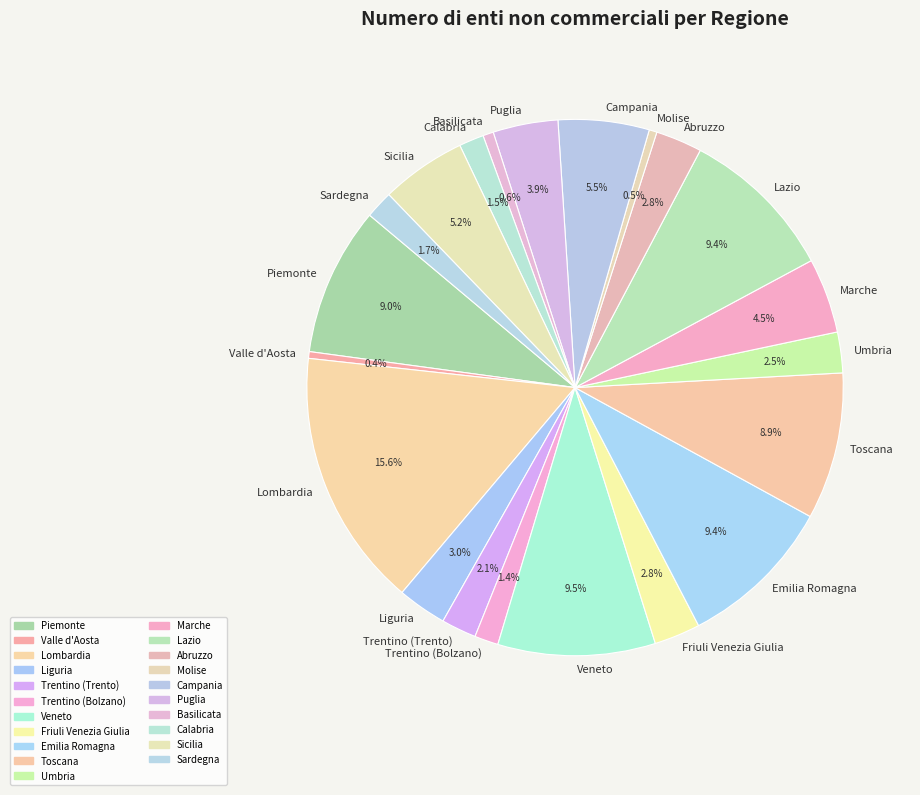

Between Emilia Romagna and Sardegna, which is larger?

Emilia Romagna